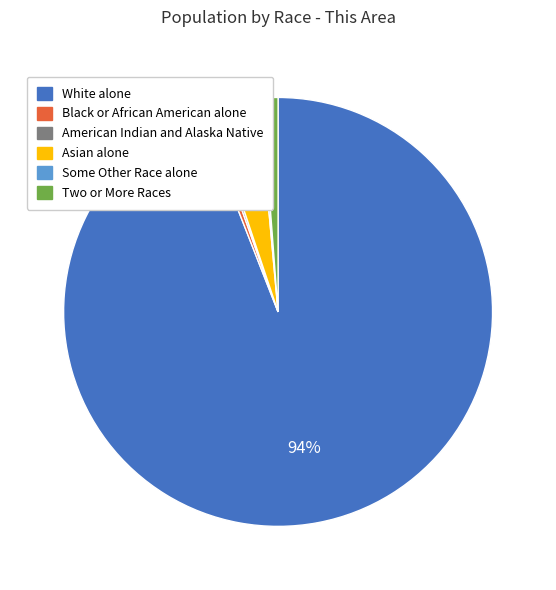

To the nearest percent, what portion does White alone represent?

94%